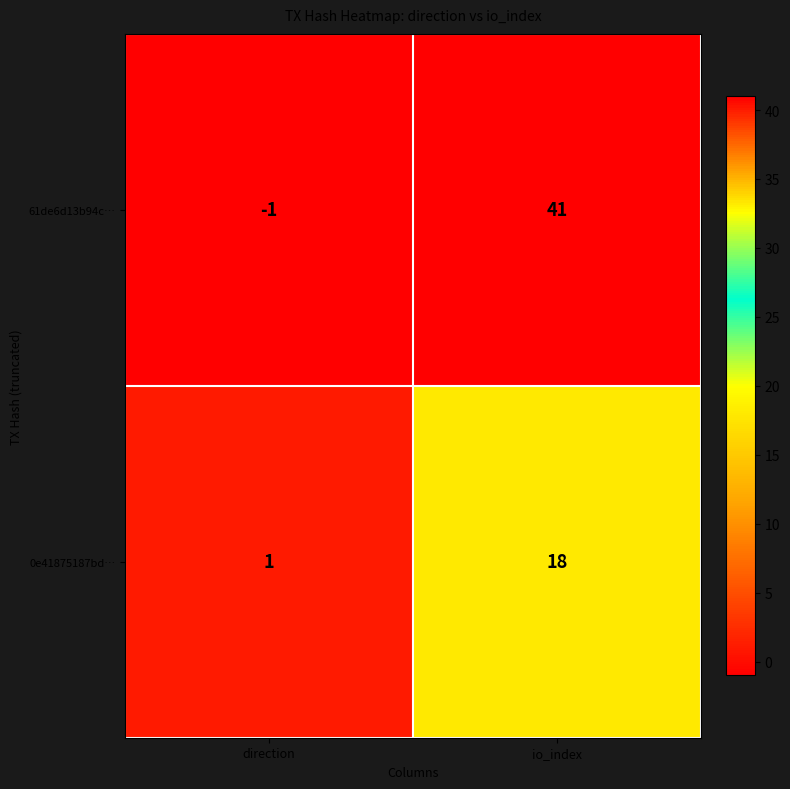

How many data points in 61de6d13b94c… are less than 41?

1